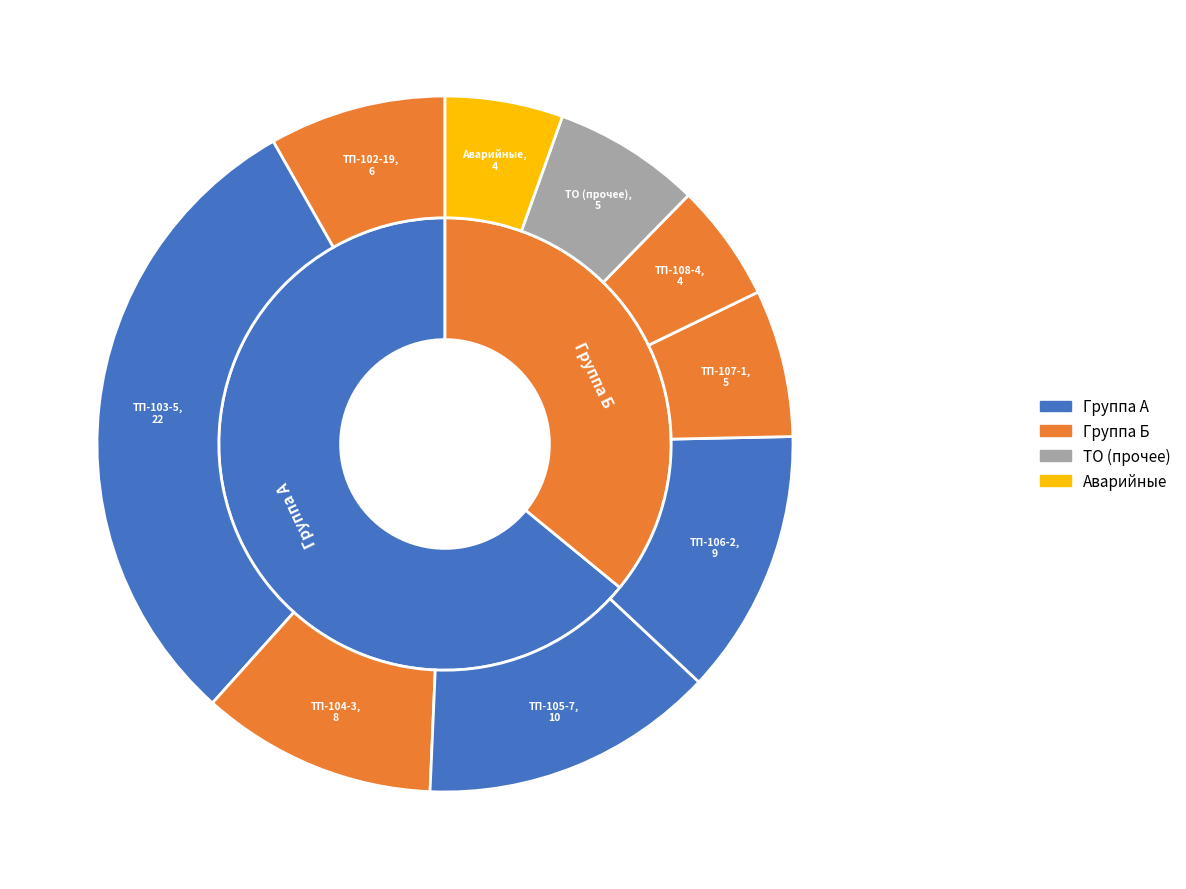

Which slice is the smallest?

ТП-108-4